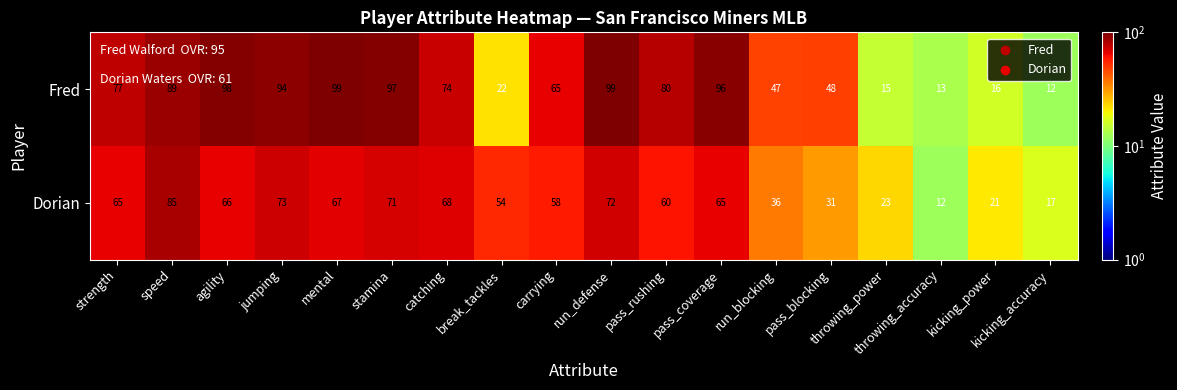

Is it true that Dorian equals 67 at mental?

True